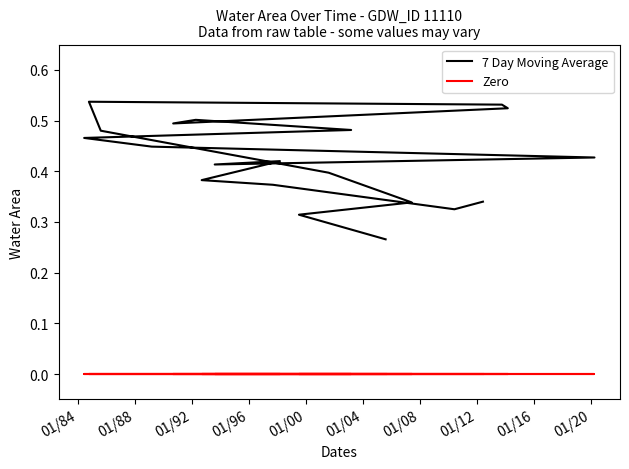

Which series has the largest range (max minus min)?

7 Day Moving Average